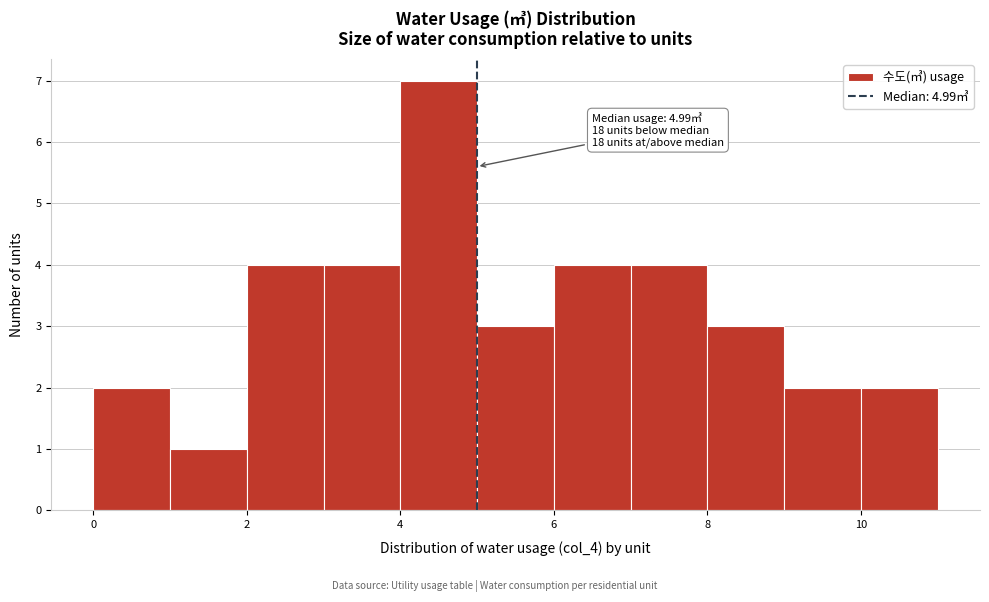

Over which range of the x-axis is the bar tallest?

4 to 5